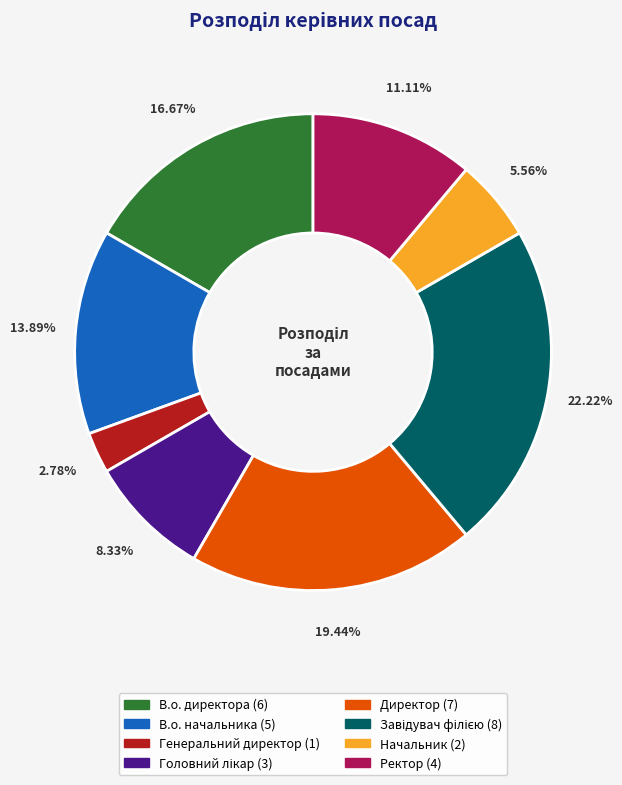

Which has a higher value, Начальник or Генеральний директор?

Начальник